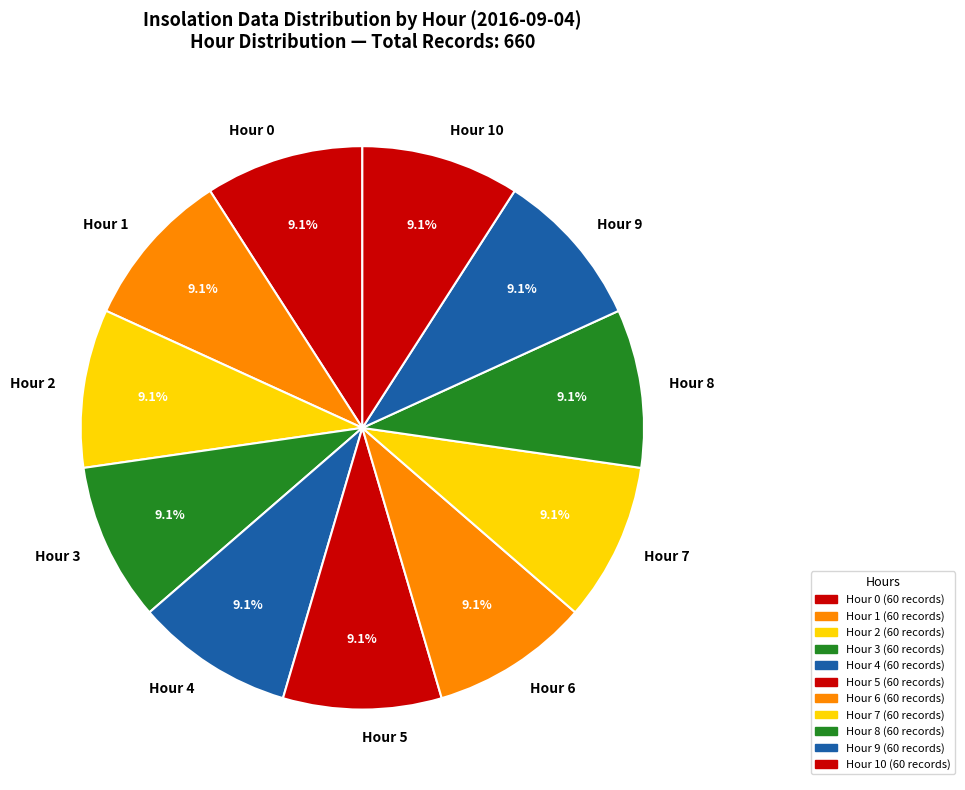

Is it true that Hour 3 is 1% of the pie?

False